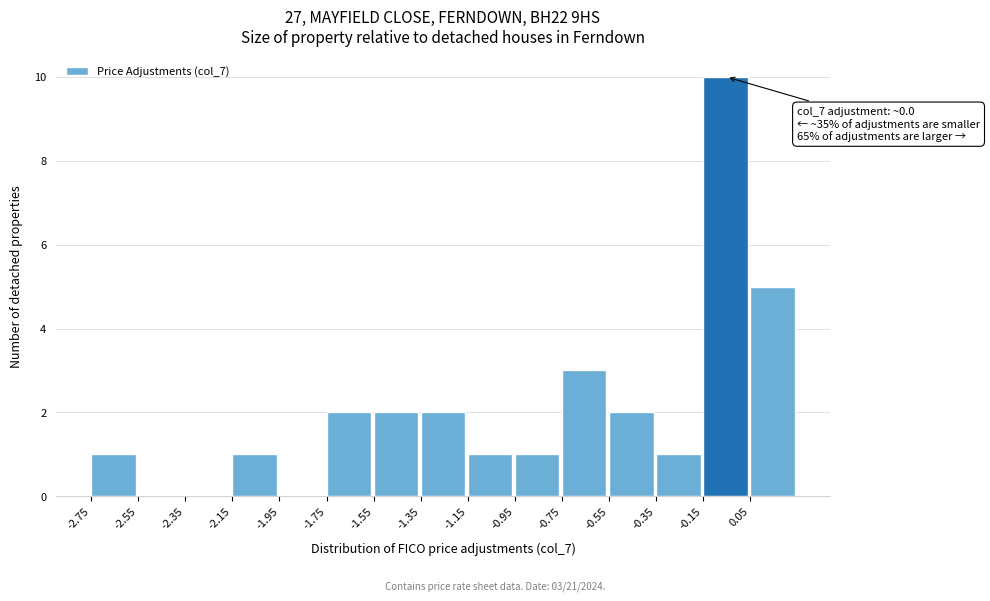

Over which range of the x-axis is the bar tallest?

-0.15 to 0.05